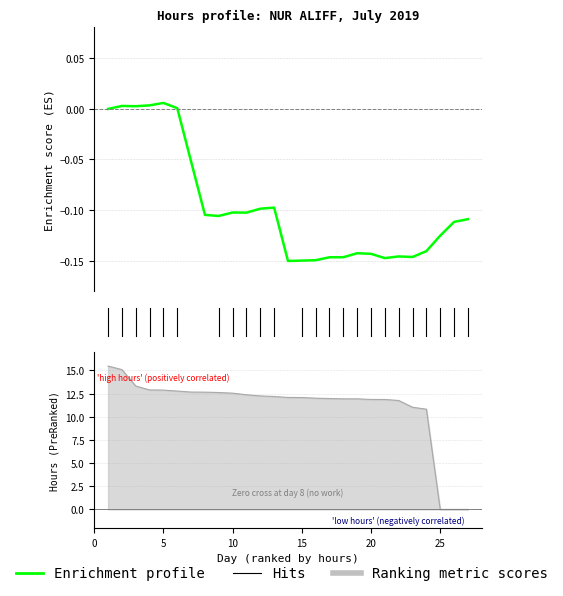

Where is the first local maximum?

5